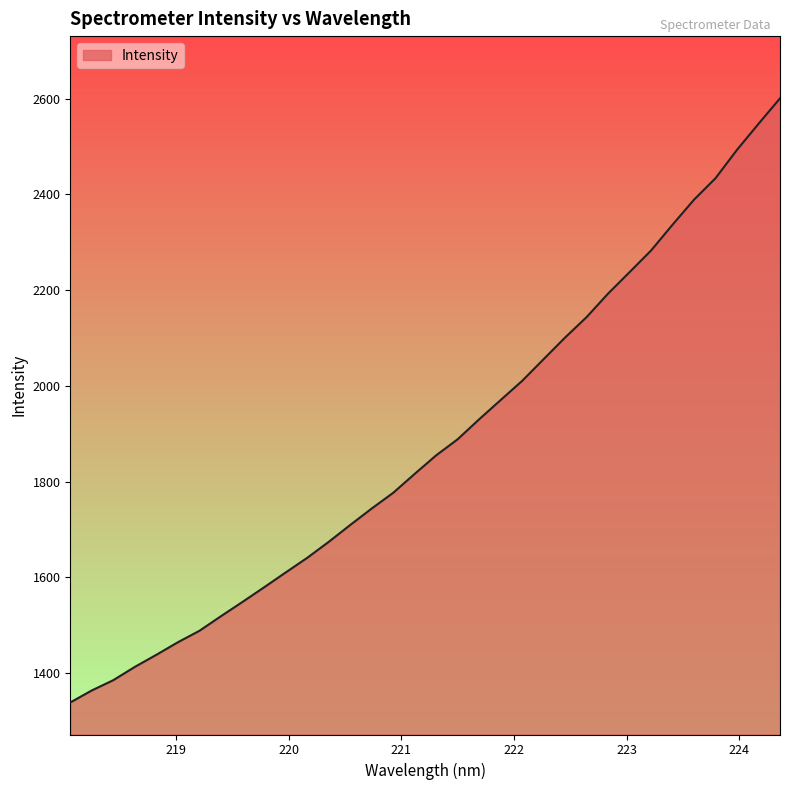

What is the difference between the maximum and minimum values?

1262.5